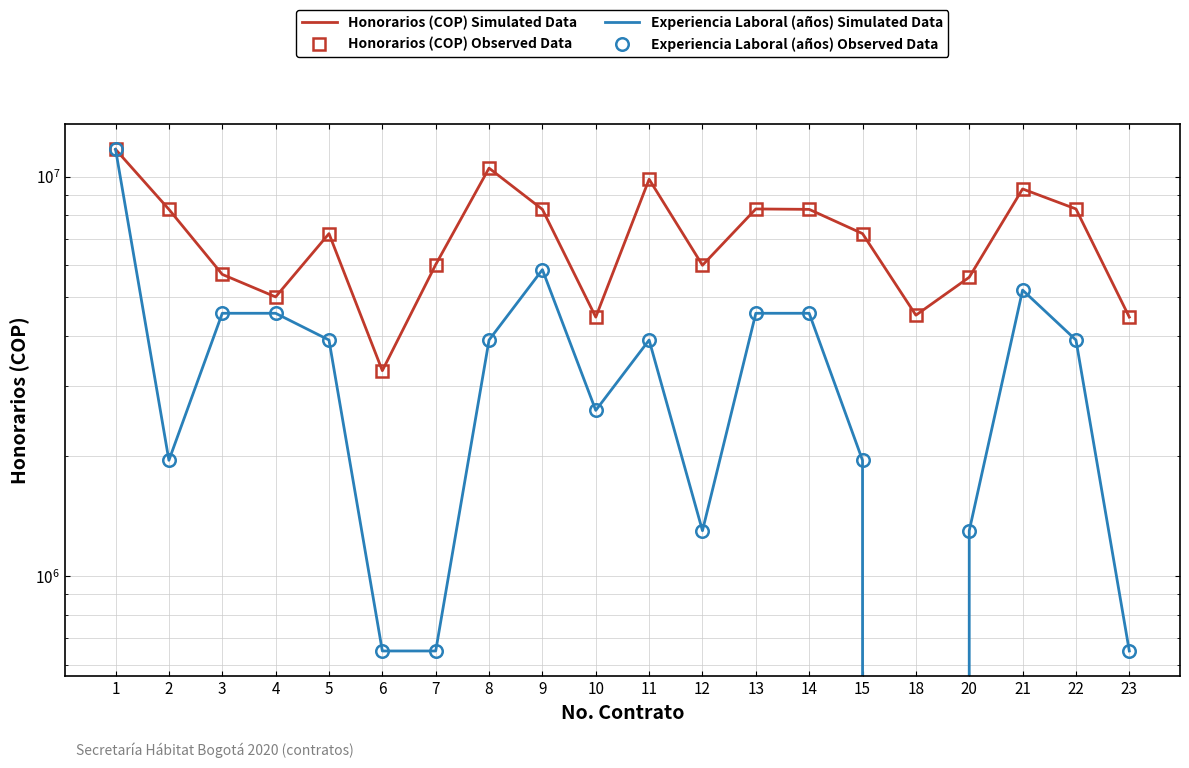

True or false: Honorarios (COP) Simulated Data and Honorarios (COP) Observed Data intersect in this chart.

False